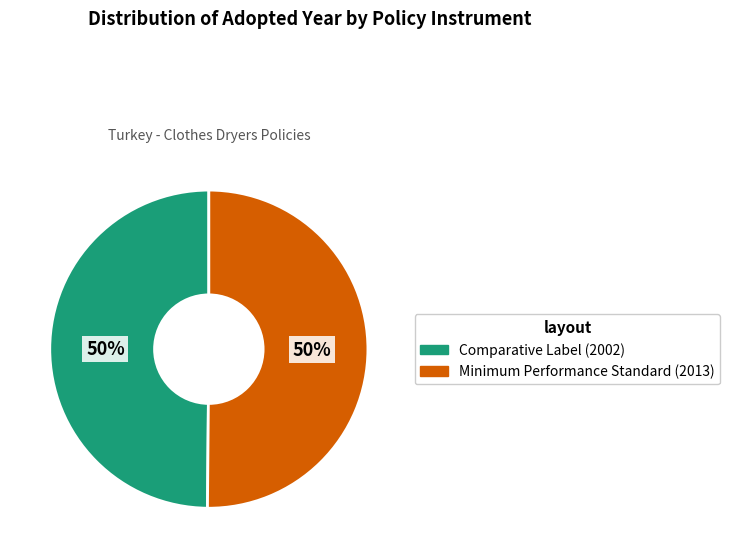

Count the number of slices in the pie.

2